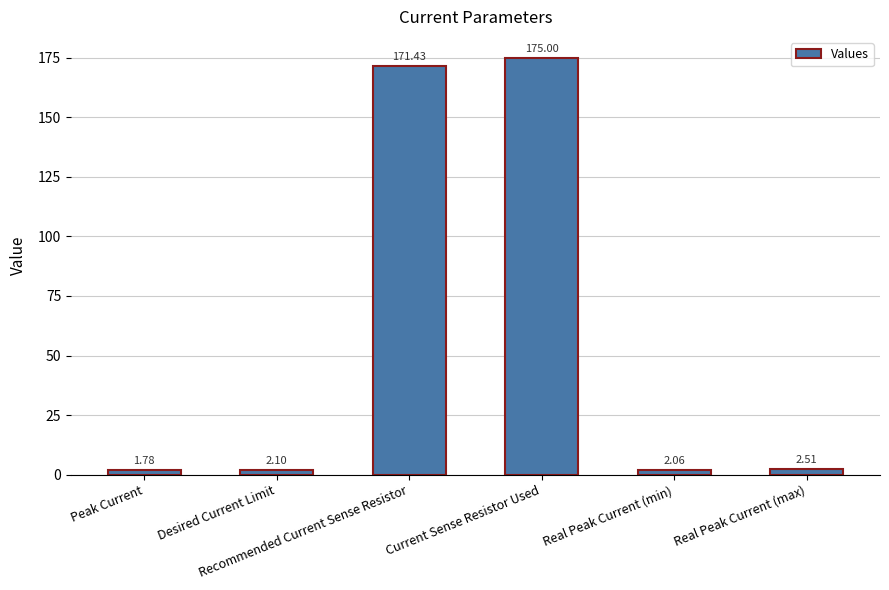

What is the sum of the values at Peak Current and Current Sense Resistor Used?

176.8